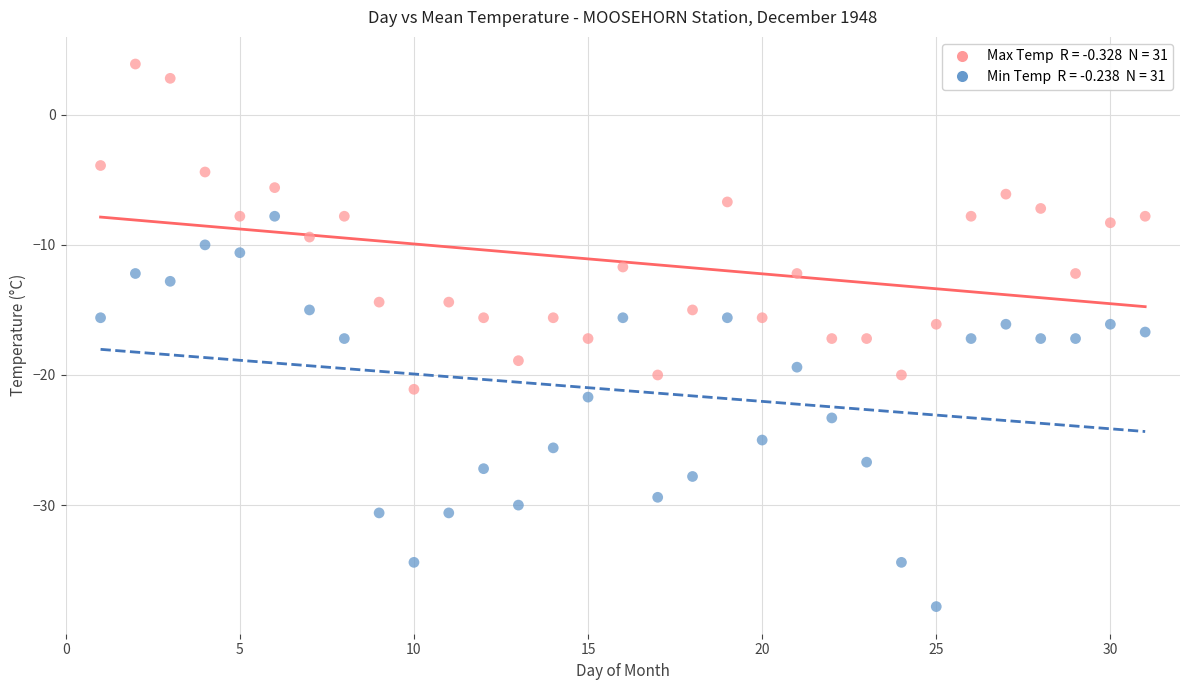

Across all data points, what is the range of Y values (max minus min)?

41.7